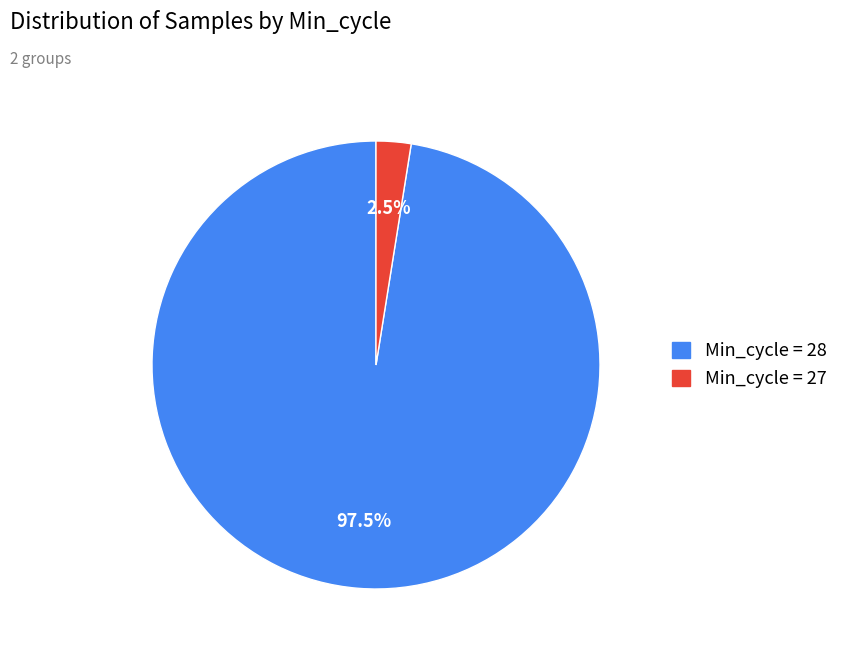

Is there any slice that represents more than half of the pie?

Yes